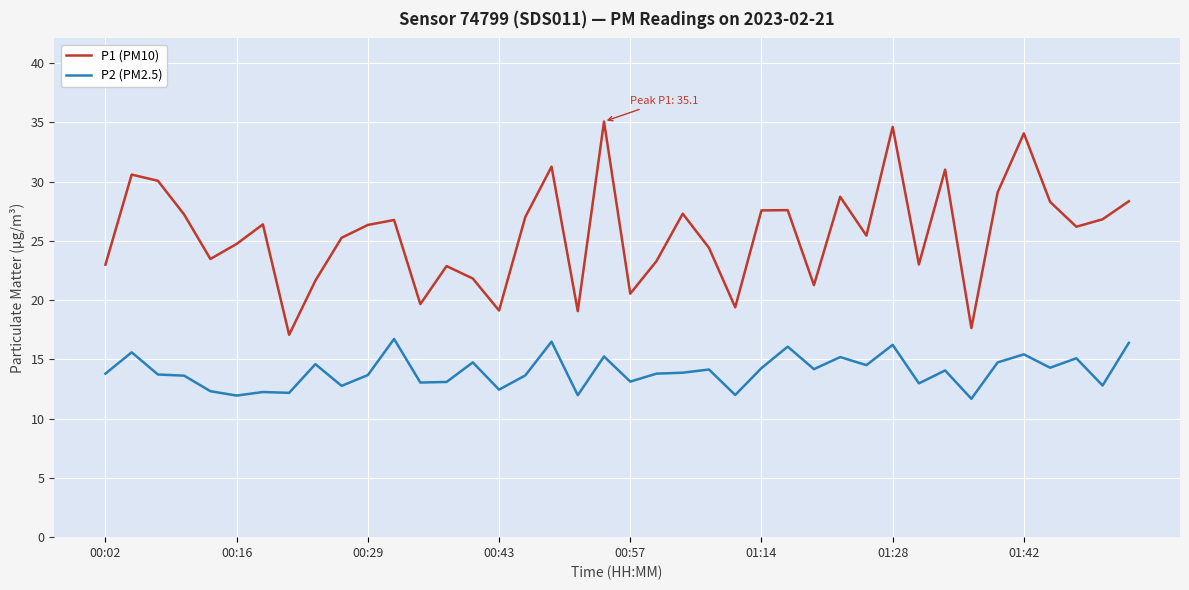

Which series has the largest range (max minus min)?

P1 (PM10)